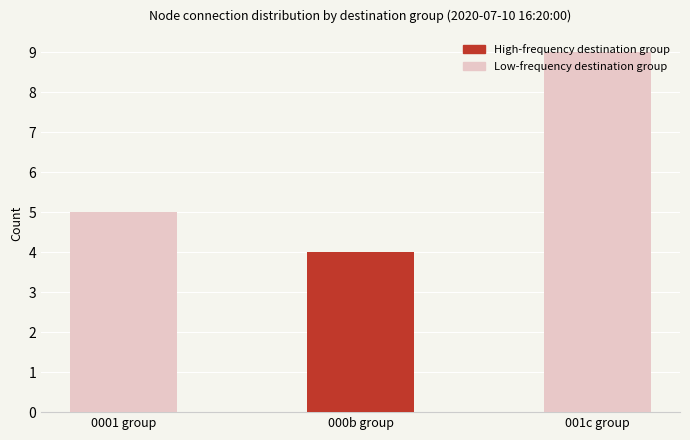

Count the number of categories in the chart.

3